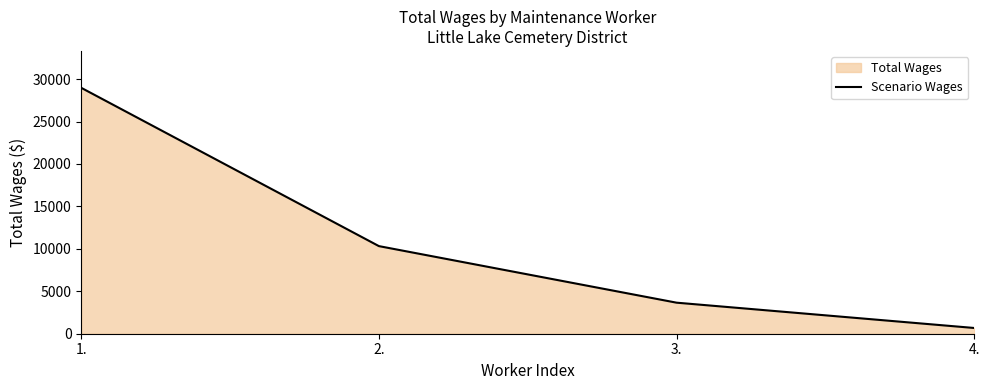

The chart shows a value of 1135 at 4.. True or false?

False